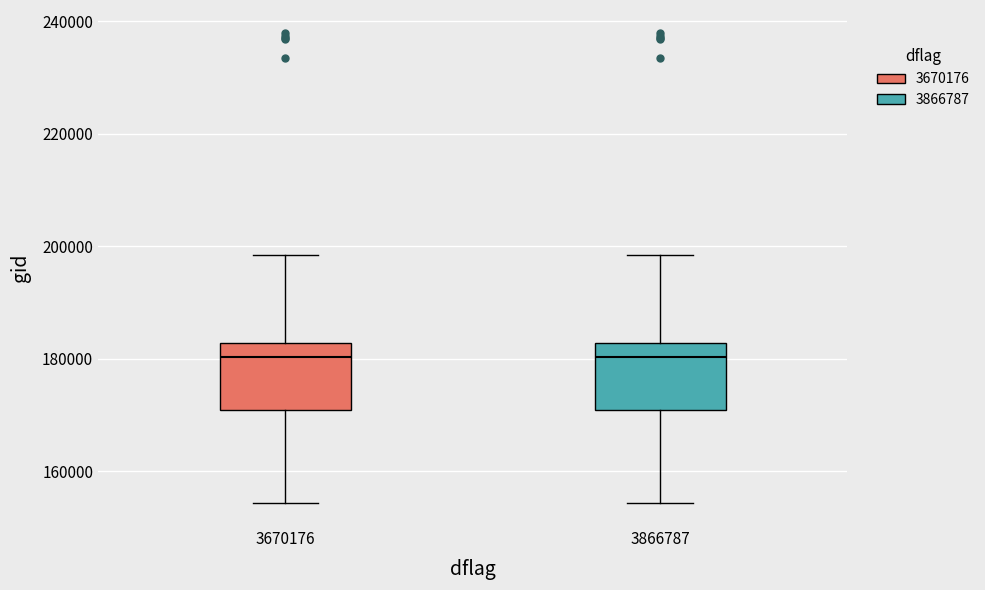

Reading left to right, transcribe this box plot: for each box, give where its median line is, the range the box spans, and where its two whiskers end, as read against the y-axis. The values are not printed on the chart, so give them approximately, as read against the axis.

3670176: median 180000, box 170000 to 182000, whiskers 154000 to 198000
3866787: median 180000, box 170000 to 182000, whiskers 154000 to 198000